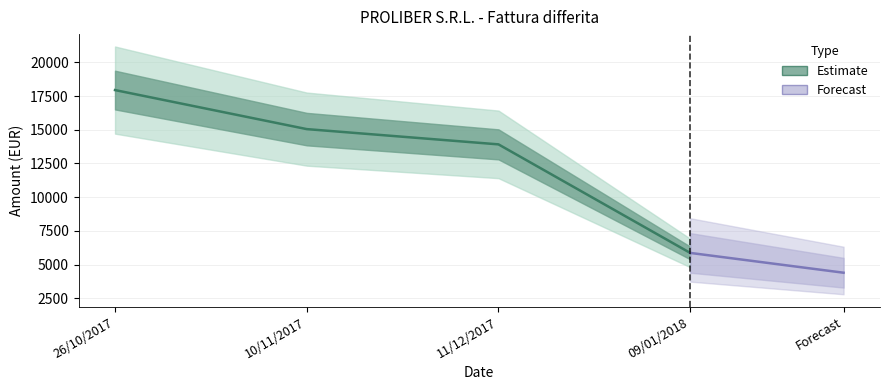

At which label does the data first exceed 15047?

26/10/2017